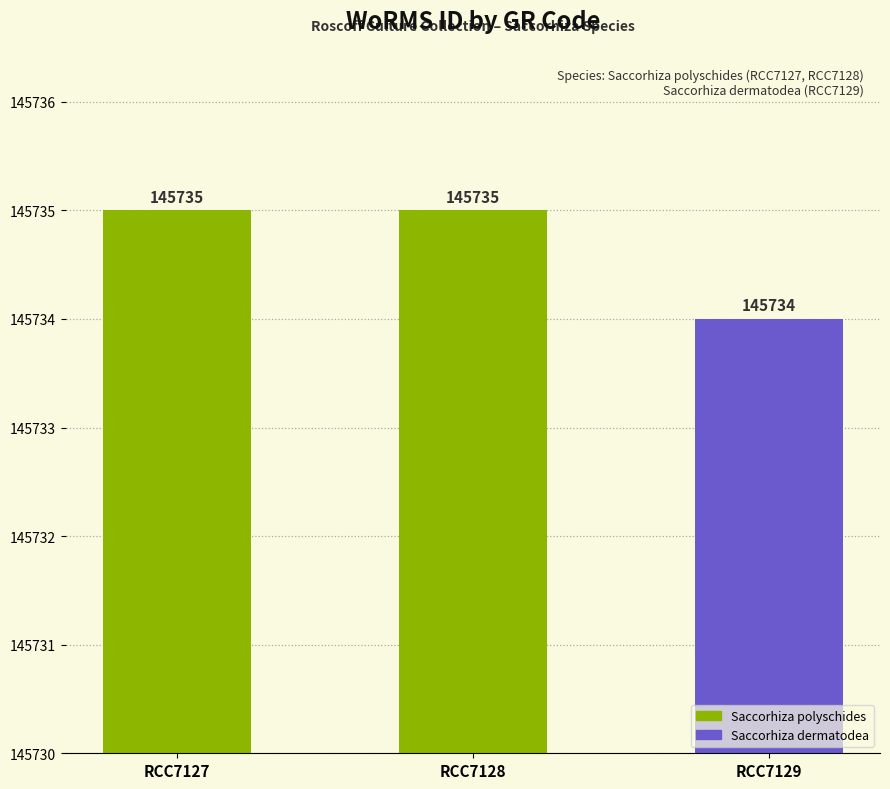

What is the difference between the maximum and minimum values?

1